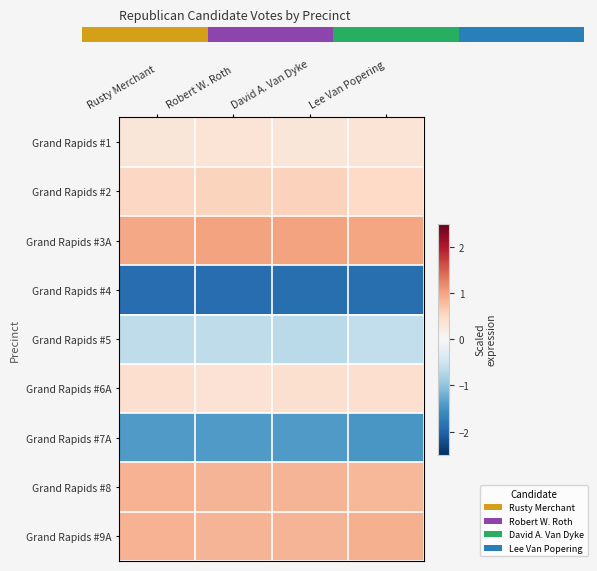

Reading left to right, list all the values displayed in this chart.

Grand Rapids #1: Rusty Merchant=0.3	Robert W. Roth=0.3	David A. Van Dyke=0.3	Lee Van Popering=0.3
Grand Rapids #2: Rusty Merchant=0.5	Robert W. Roth=0.6	David A. Van Dyke=0.6	Lee Van Popering=0.5
Grand Rapids #3A: Rusty Merchant=1.0	Robert W. Roth=1.0	David A. Van Dyke=1.0	Lee Van Popering=1.0
Grand Rapids #4: Rusty Merchant=-1.9	Robert W. Roth=-1.9	David A. Van Dyke=-1.9	Lee Van Popering=-1.9
Grand Rapids #5: Rusty Merchant=-0.6	Robert W. Roth=-0.6	David A. Van Dyke=-0.7	Lee Van Popering=-0.6
Grand Rapids #6A: Rusty Merchant=0.4	Robert W. Roth=0.4	David A. Van Dyke=0.4	Lee Van Popering=0.4
Grand Rapids #7A: Rusty Merchant=-1.4	Robert W. Roth=-1.4	David A. Van Dyke=-1.4	Lee Van Popering=-1.5
Grand Rapids #8: Rusty Merchant=0.9	Robert W. Roth=0.9	David A. Van Dyke=0.8	Lee Van Popering=0.8
Grand Rapids #9A: Rusty Merchant=0.9	Robert W. Roth=0.8	David A. Van Dyke=0.9	Lee Van Popering=0.9